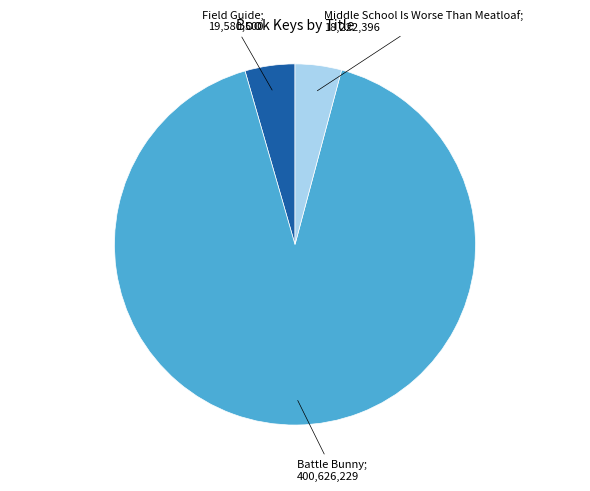

How many slices are in this pie chart?

3